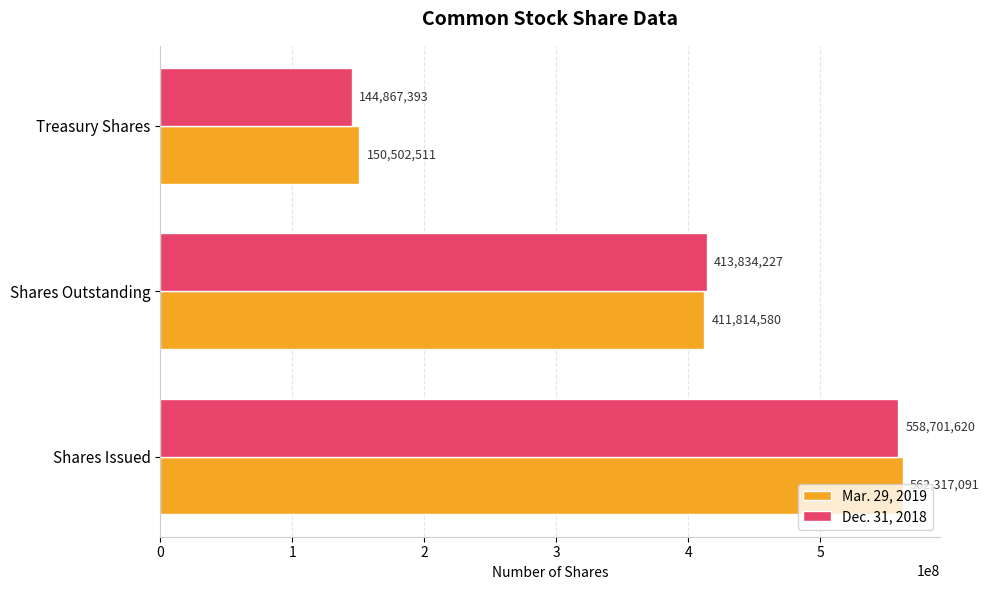

What is the difference between the highest and lowest values at Shares Issued?

3615471